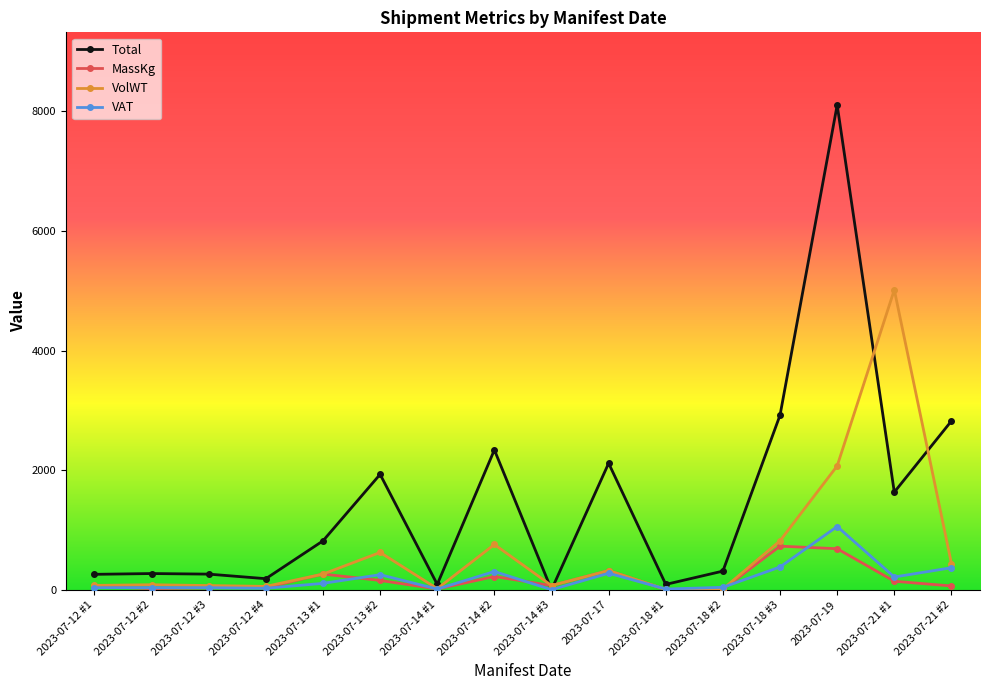

Where does the Total series first go above 817?

2023-07-13 #1